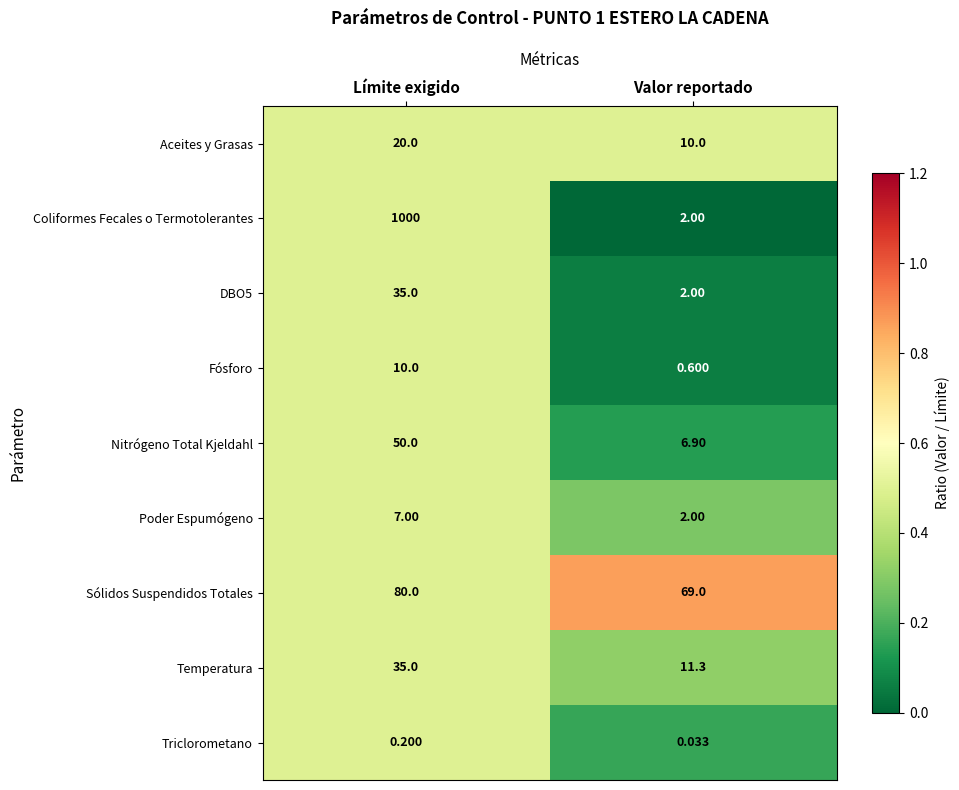

At which category does the chart reach its peak across all series?

Límite exigido